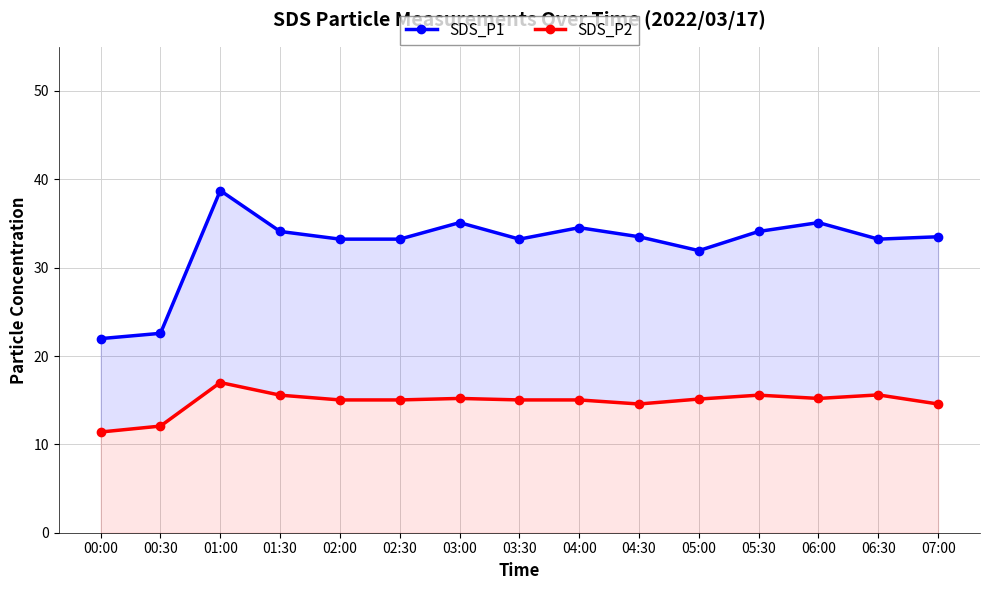

What is the greatest value displayed?

38.7